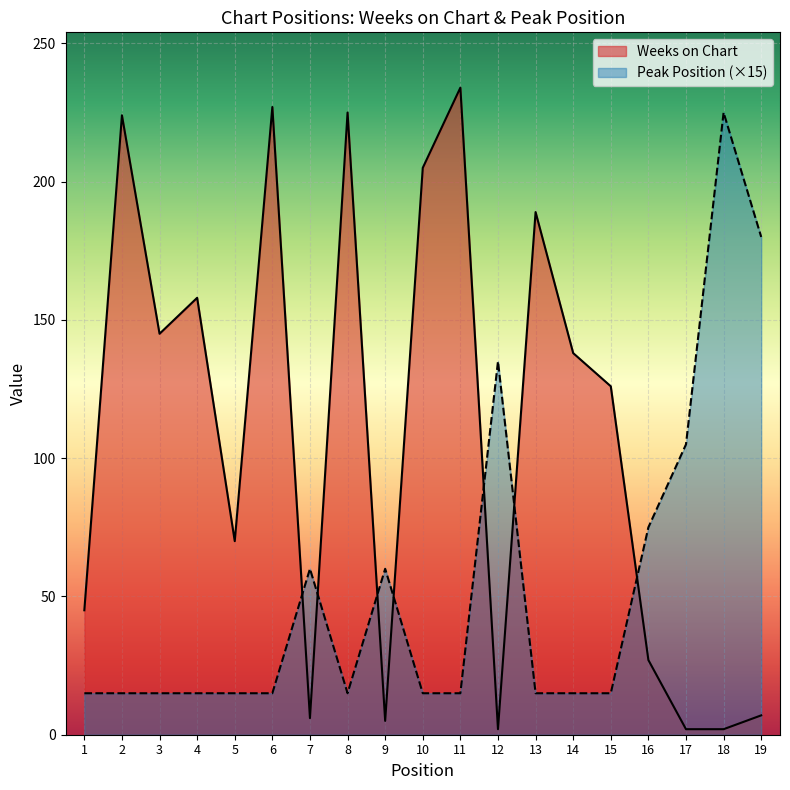

At which category does Peak Position reach its first local valley?

8